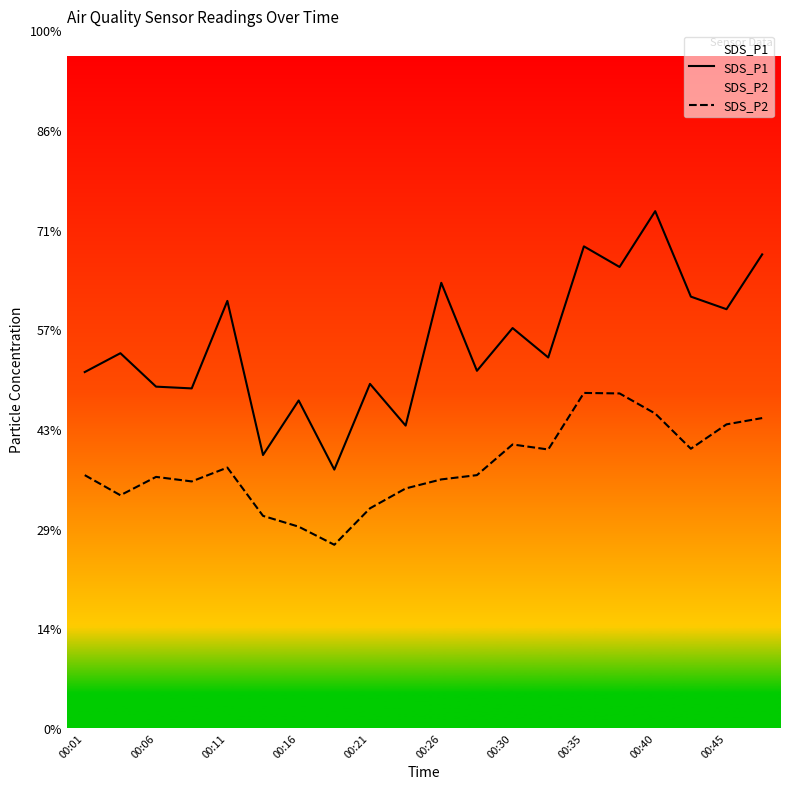

True or false: SDS_P1 and SDS_P2 cross at least once.

False